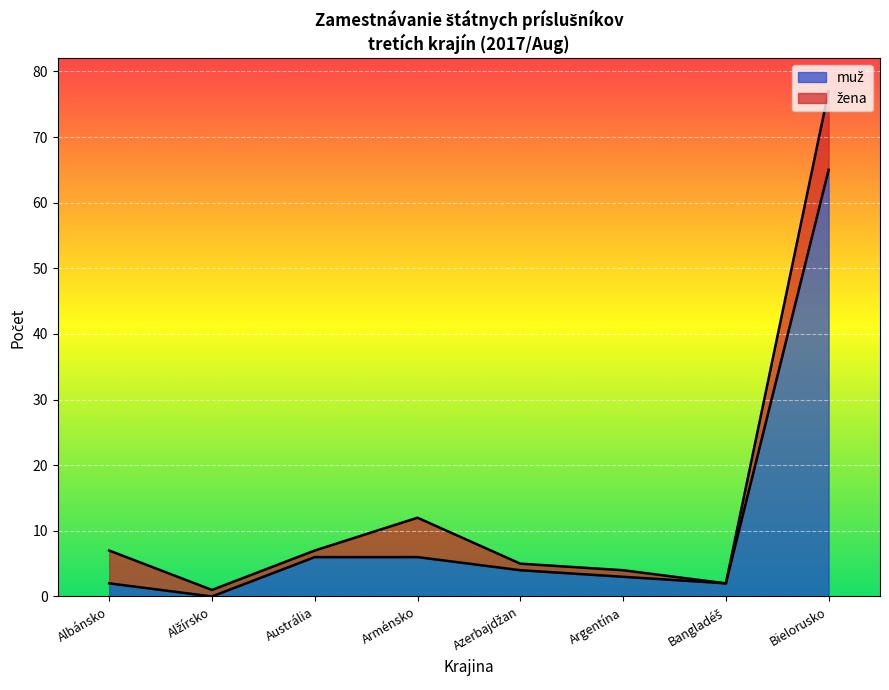

True or false: žena has a value of -6 at Antarktída.

False